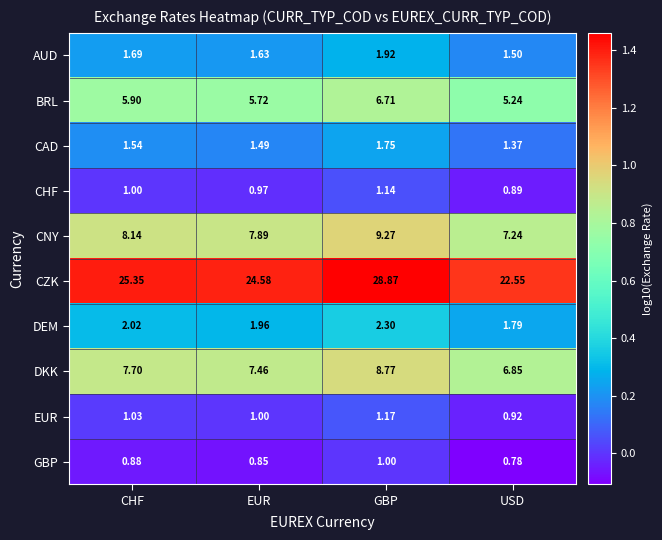

Between EUR and USD, which series saw the biggest shift?

CZK